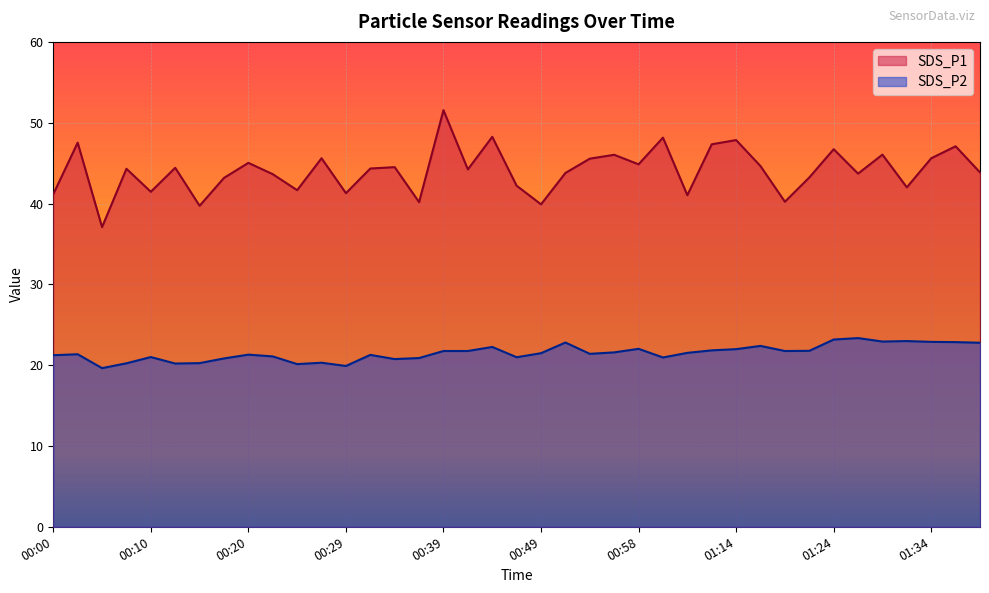

How many lines are shown in the chart?

2